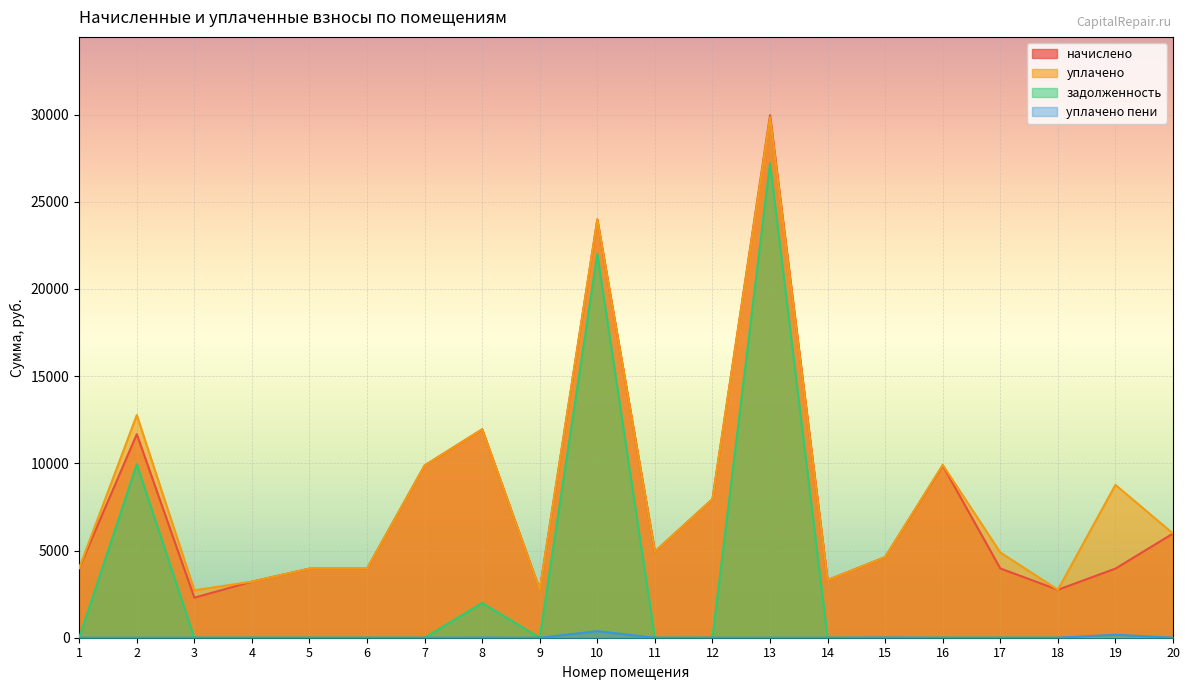

Reading left to right, list all the values displayed in this chart.

начислено: 3993.6	11673.6	2297.6	3216.6	3962.9	3962.9	9876.5	11950.1	2749.4	23983.7	4938.2	7946.2	29961.0	3302.4	4623.4	9876.5	3973.1	2749.4	3962.9	5975.0
уплачено: 3993.6	12766.8	2721.2	3216.6	3962.9	3962.9	9876.5	11950.1	2749.4	23983.7	4938.2	7946.2	29842.7	3302.4	4623.4	9908.6	4888.8	2749.4	8764.2	5975.0
задолженность: 0.0	9952.3	0.0	0.0	0.0	0.0	0.0	1991.7	0.0	22002.2	0.0	0.0	27211.6	0.0	0.0	0.0	0.0	0.0	0.0	0.0
уплачено пени: 0.0	0.0	0.0	0.0	0.0	0.0	0.0	7.9	0.0	376.2	0.0	4.1	0.0	0.0	9.4	0.0	0.0	0.0	170.5	0.0